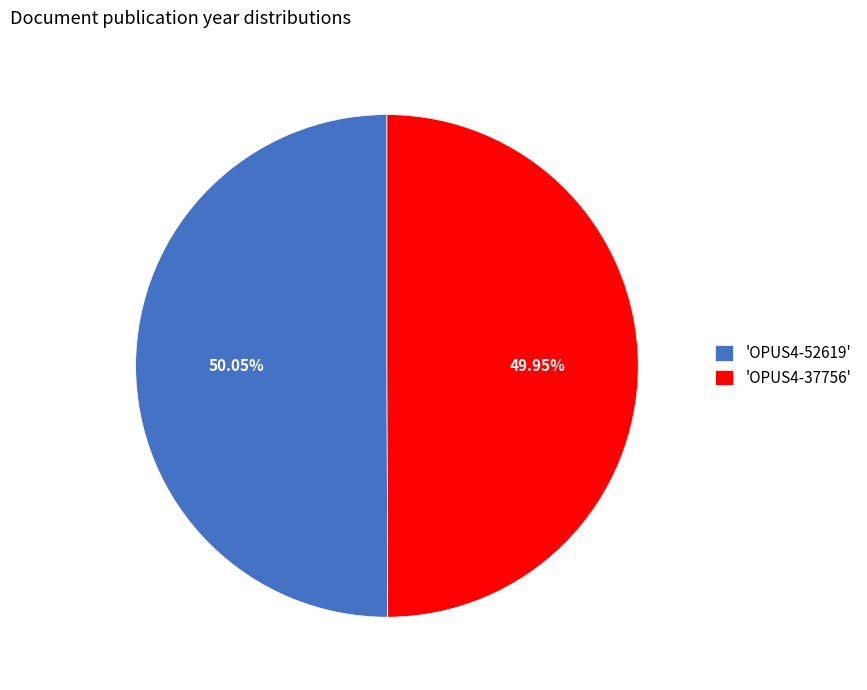

Combined, do 'OPUS4-52619' and 'OPUS4-37756' account for over 50%?

Yes